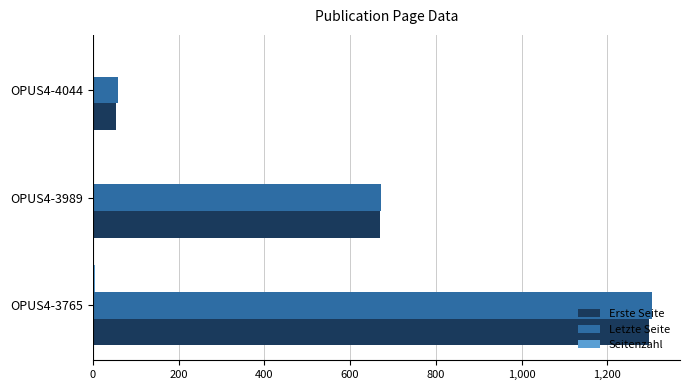

What is the sum of all Erste Seite values?

2023